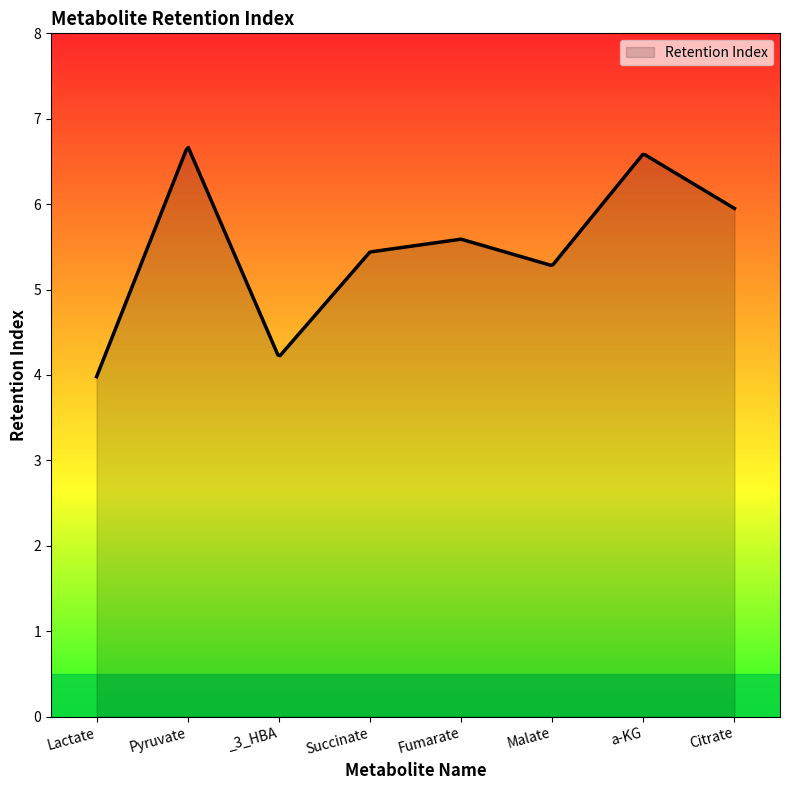

The value at Lactate is 2.8. True or false?

False